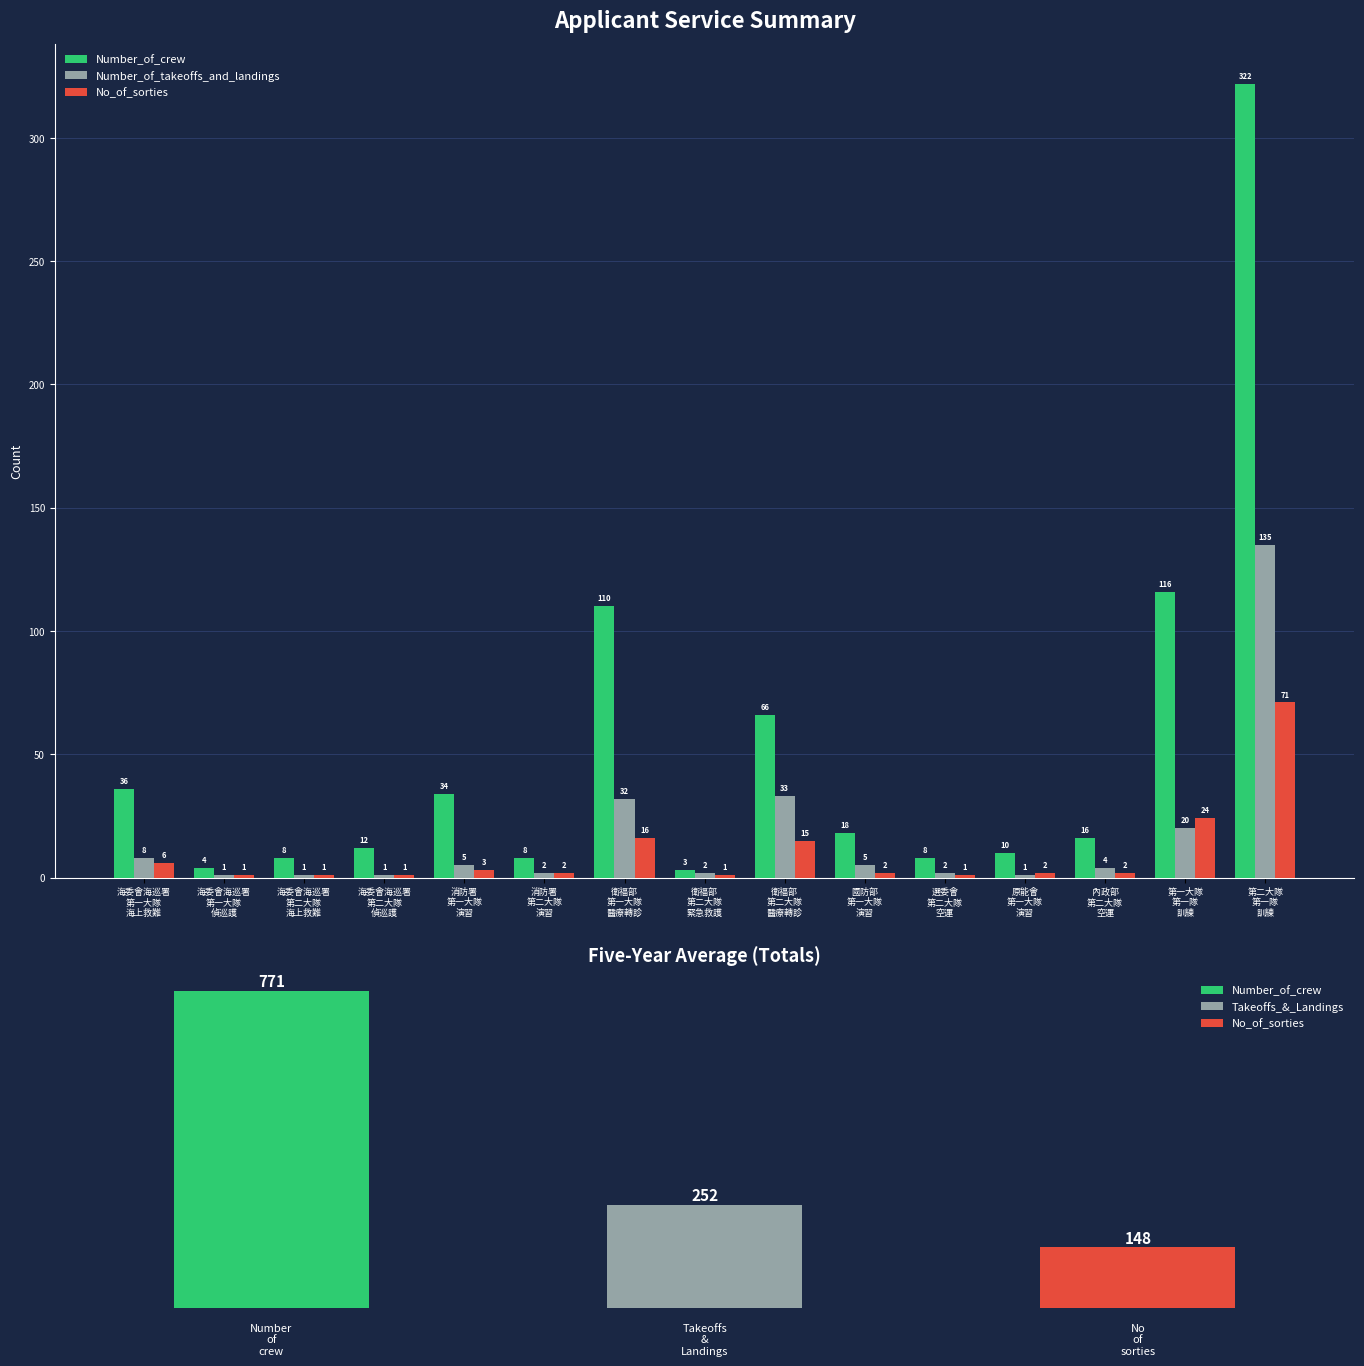

Rank the categories by Number_of_crew value from highest to lowest.

第二大隊
第一隊
訓練, 第一大隊
第一隊
訓練, 衛福部
第一大隊
醫療轉診, 衛福部
第二大隊
醫療轉診, 海委會海巡署
第一大隊
海上救難, 消防署
第一大隊
演習, 國防部
第一大隊
演習, 內政部
第二大隊
空運, 海委會海巡署
第二大隊
偵巡護, 原能會
第一大隊
演習, 海委會海巡署
第二大隊
海上救難, 消防署
第二大隊
演習, 選委會
第二大隊
空運, 海委會海巡署
第一大隊
偵巡護, 衛福部
第二大隊
緊急救護